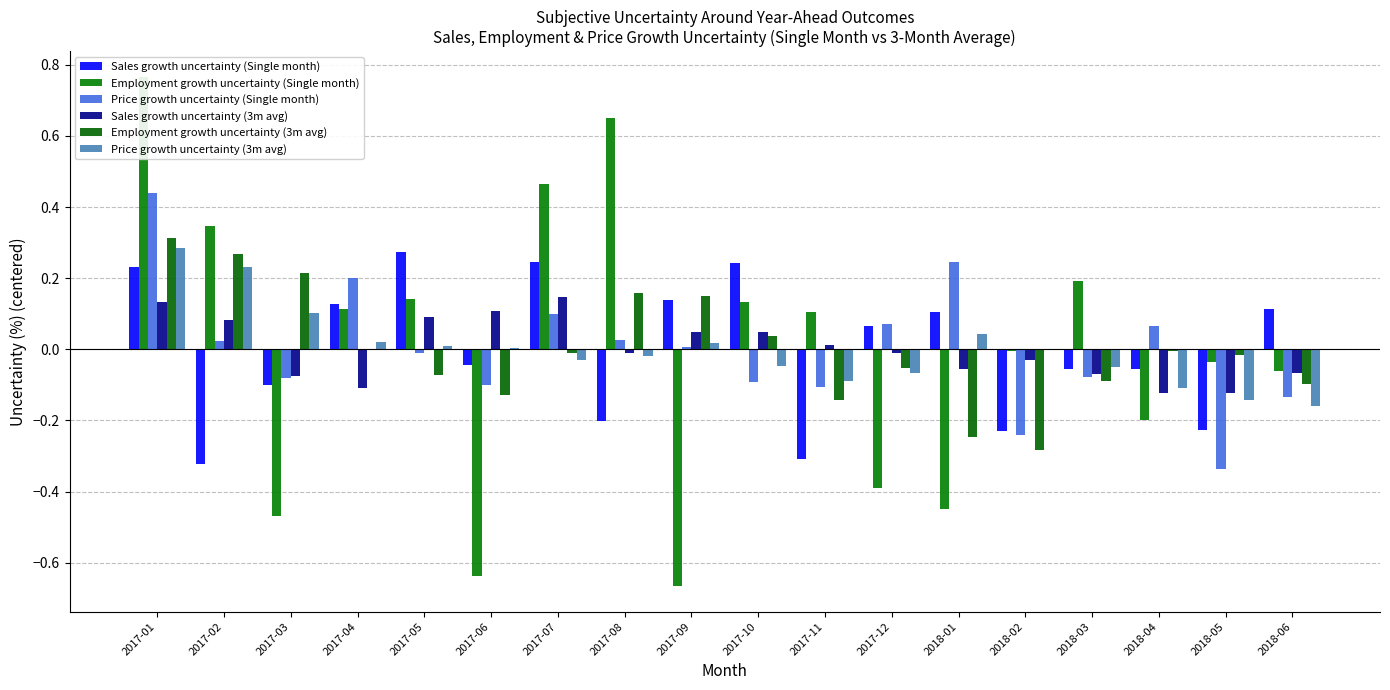

The value of Price growth uncertainty (3m avg) at 2017-05 is 0.0. True or false?

False